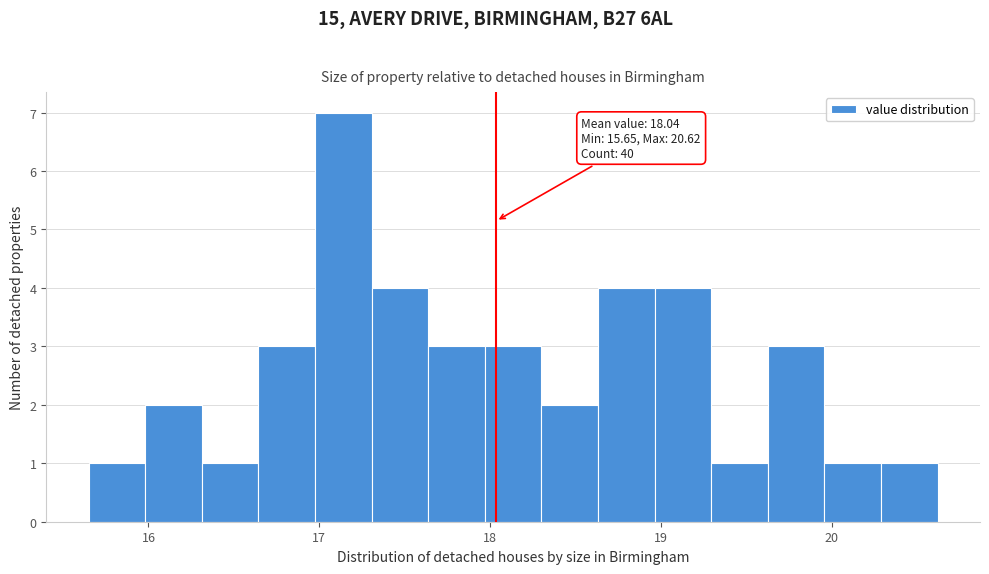

Read against the x-axis, roughly where is the centre of the tallest bar?

17.1